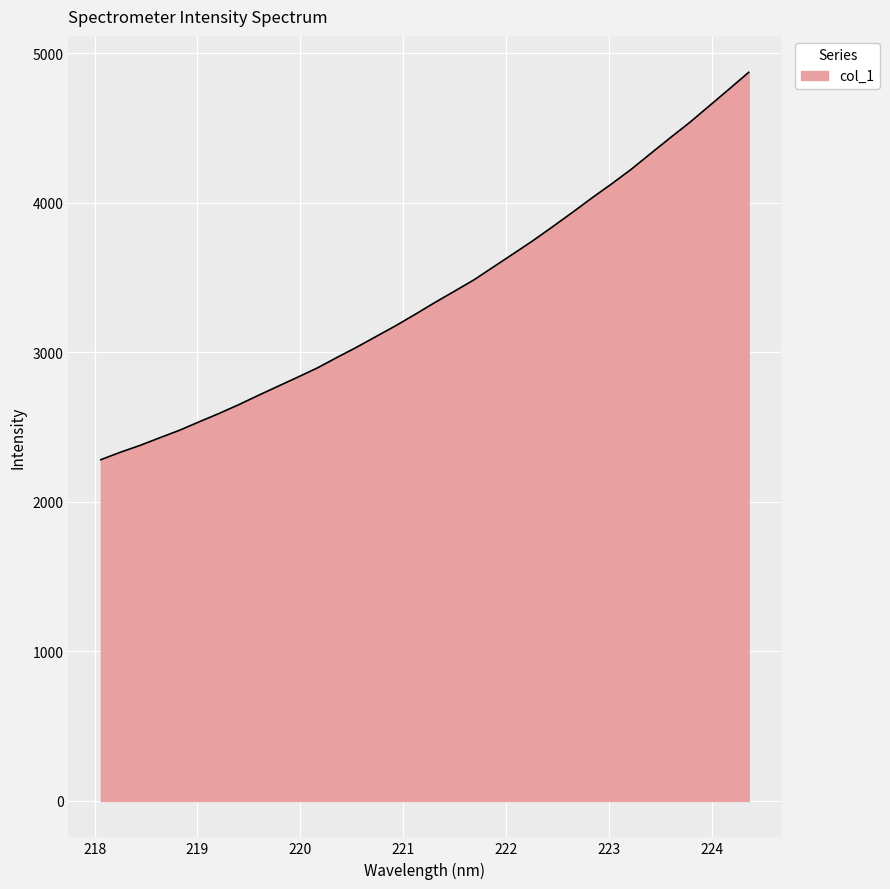

What is the difference between the maximum and minimum values?

2589.6